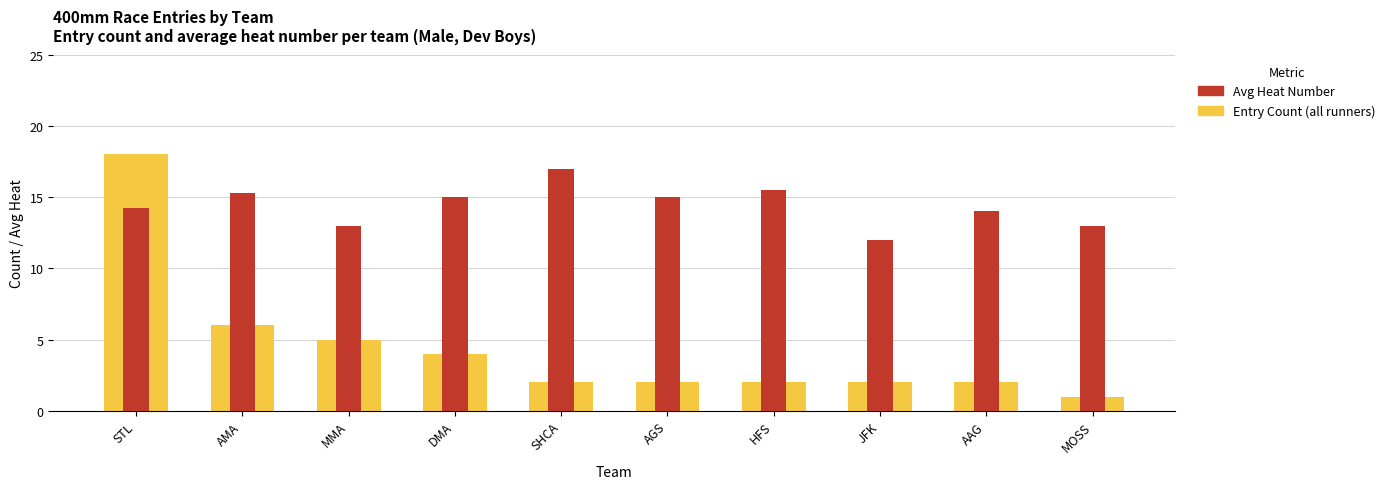

Reading left to right, transcribe all the data shown in this chart.

Entry Count (all runners): STL=18.0	AMA=6.0	MMA=5.0	DMA=4.0	SHCA=2.0	AGS=2.0	HFS=2.0	JFK=2.0	AAG=2.0	MOSS=1.0
Avg Heat Number: STL=14.2	AMA=15.3	MMA=13.0	DMA=15.0	SHCA=17.0	AGS=15.0	HFS=15.5	JFK=12.0	AAG=14.0	MOSS=13.0